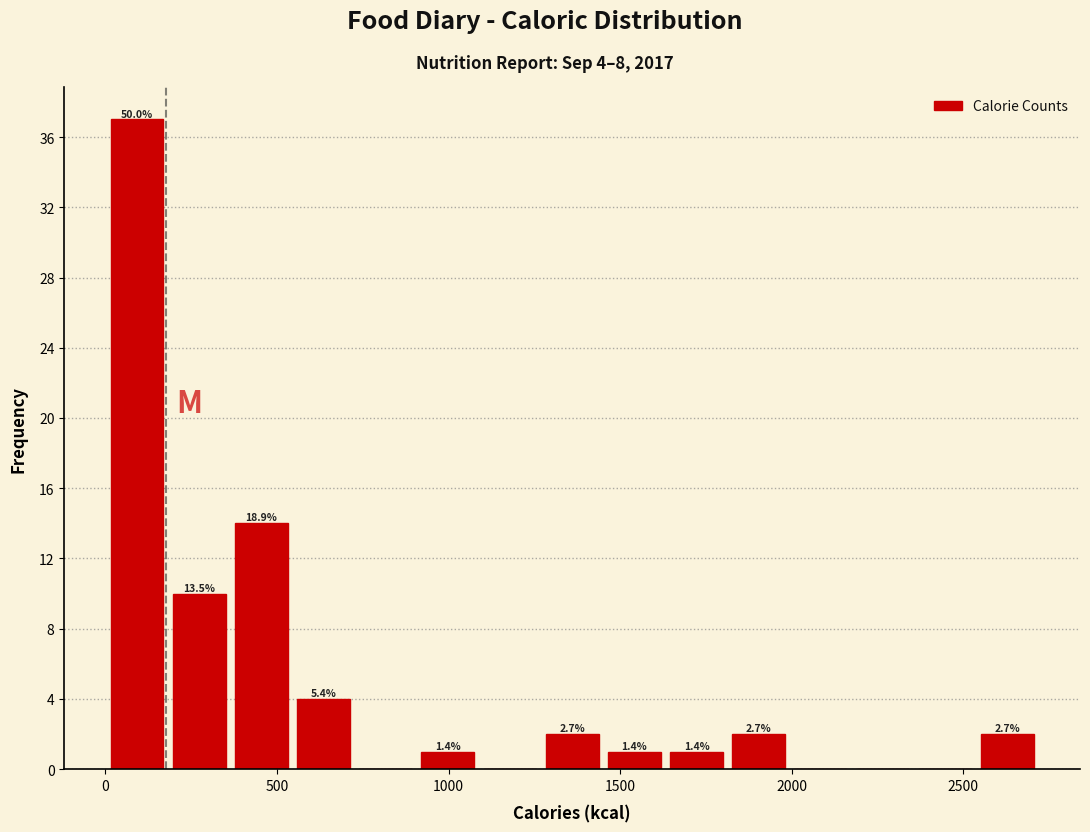

Read against the x-axis, roughly where is the centre of the tallest bar?

100